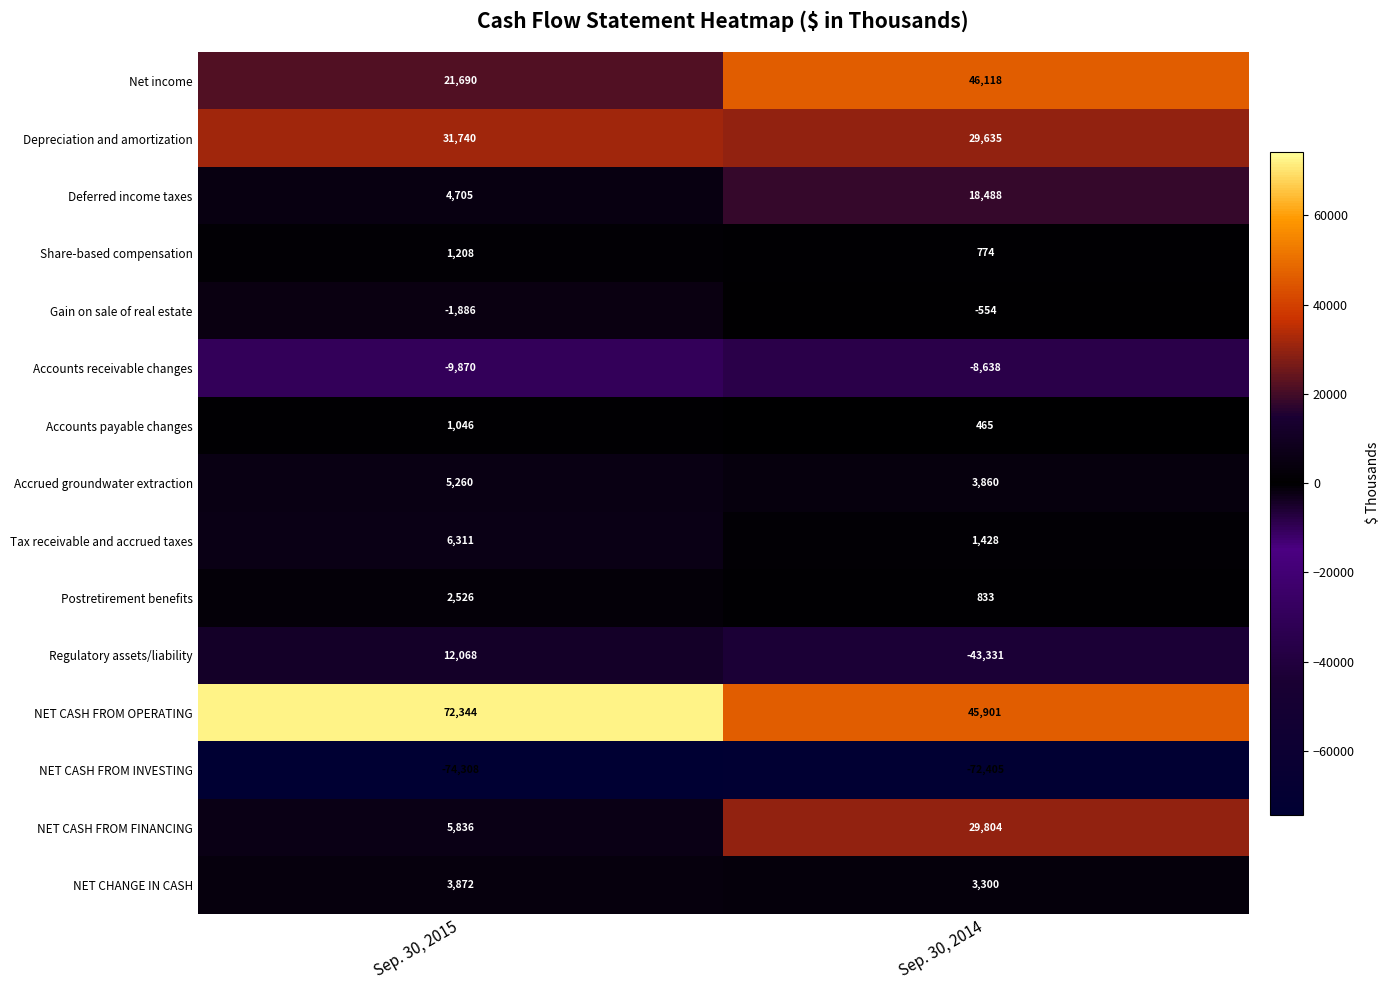

Which series changed the most between Sep. 30, 2015 and Sep. 30, 2014?

Regulatory assets/liability